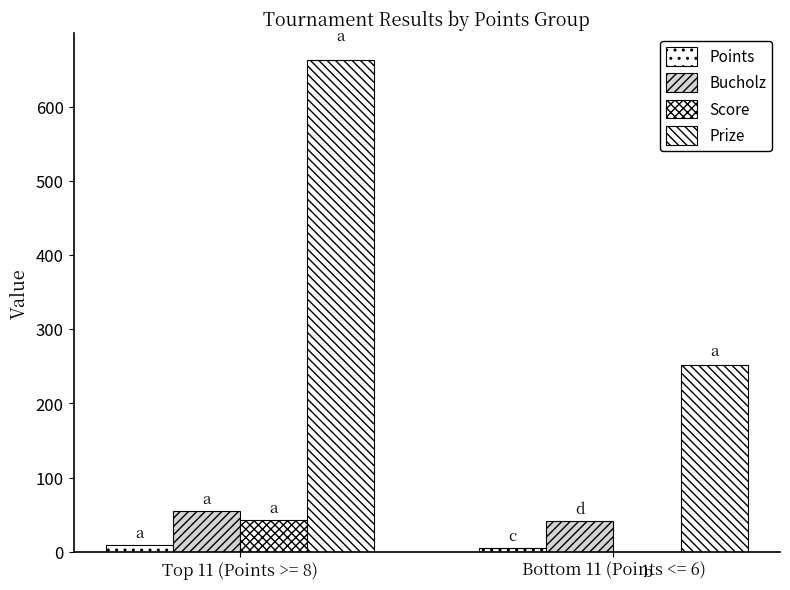

What is the average value of the Bucholz series?

48.3